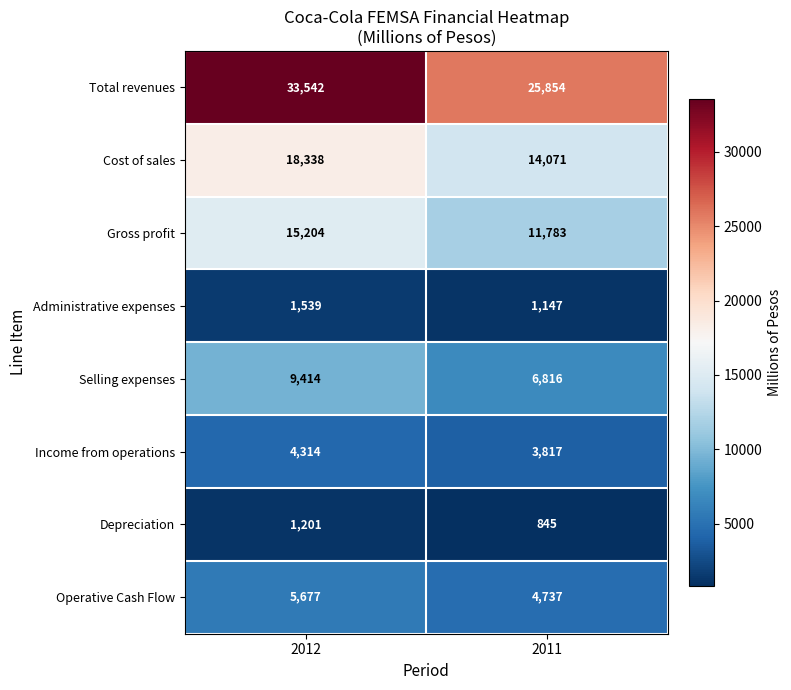

Reading left to right, what are all the values shown in this chart?

Total revenues: 2012=33542	2011=25854
Cost of sales: 2012=18338	2011=14071
Gross profit: 2012=15204	2011=11783
Administrative expenses: 2012=1539	2011=1147
Selling expenses: 2012=9414	2011=6816
Income from operations: 2012=4314	2011=3817
Depreciation: 2012=1201	2011=845
Operative Cash Flow: 2012=5677	2011=4737